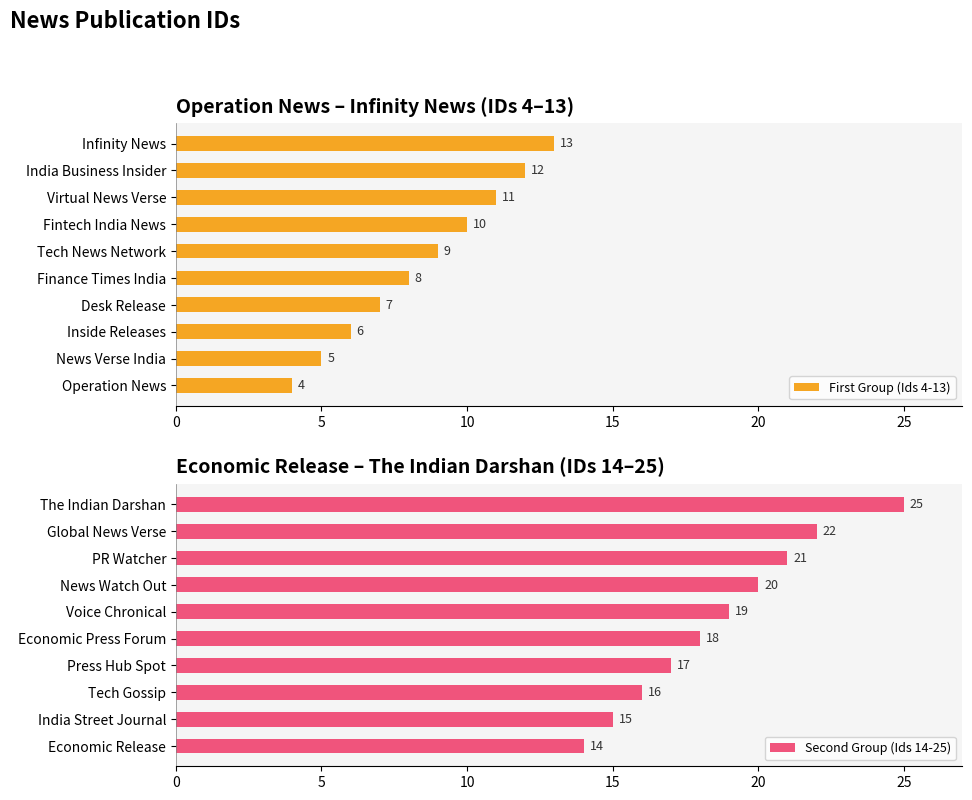

Is it true that First Group (Ids 4-13) equals 21 at India Business Insider?

False